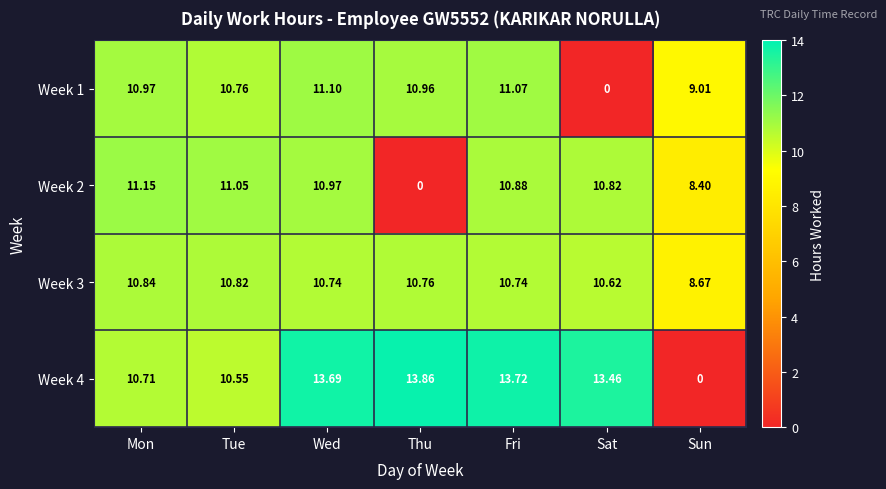

Where is Week 3 nearest to the value 9?

Sun